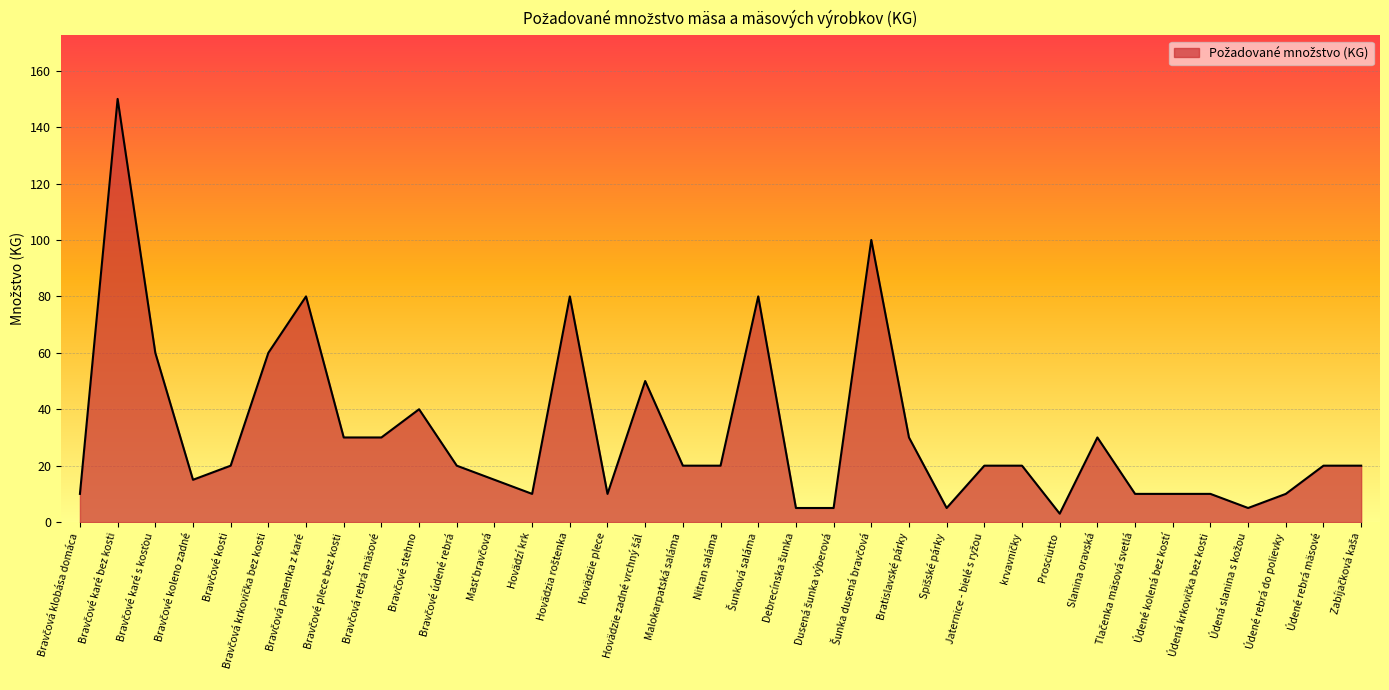

What is the difference between the maximum and minimum values?

147